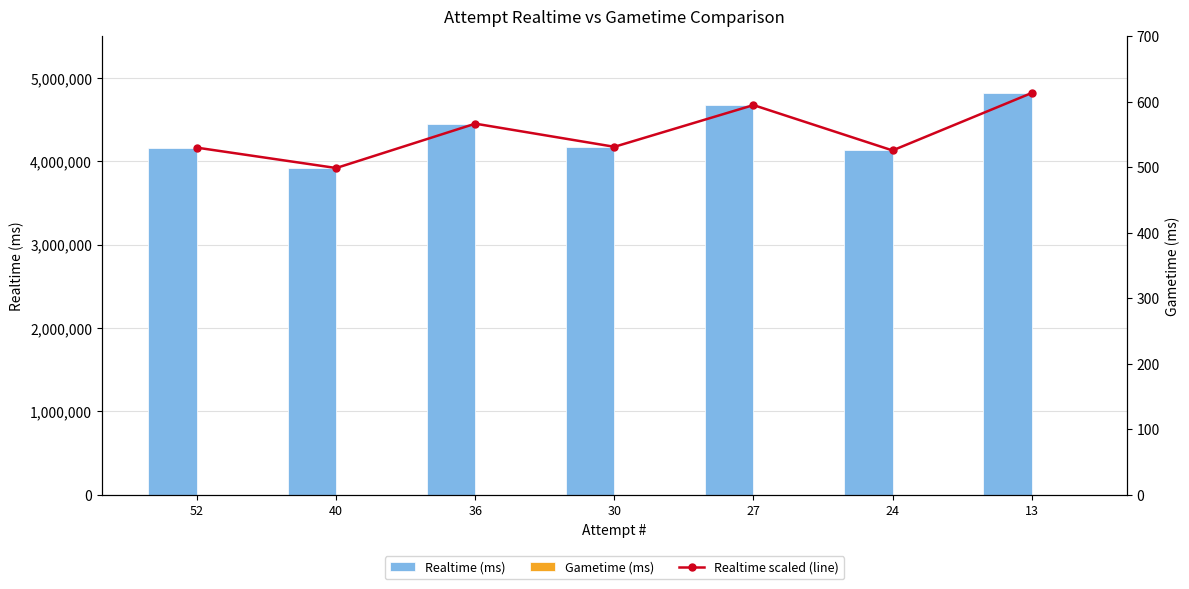

Which label corresponds to the largest value in the chart?

13